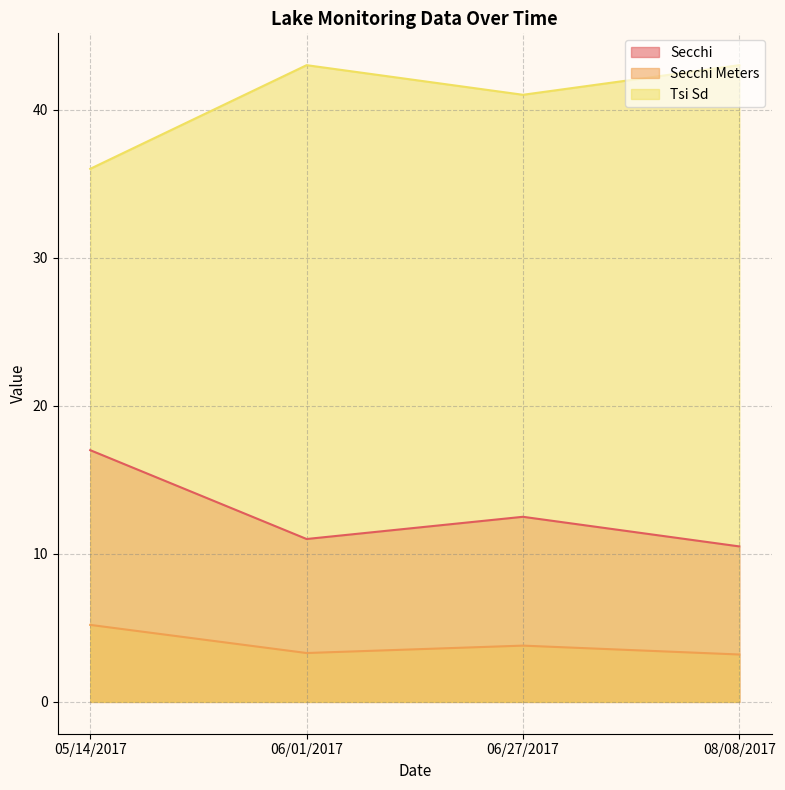

Is it true that Secchi Meters equals 2.1 at 08/08/2017?

False